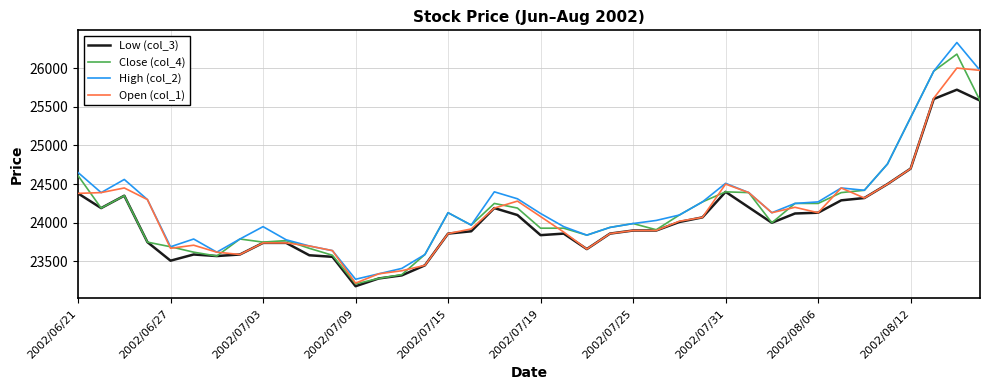

List the series in order of their peak value, highest first.

High (col_2), Close (col_4), Open (col_1), Low (col_3)